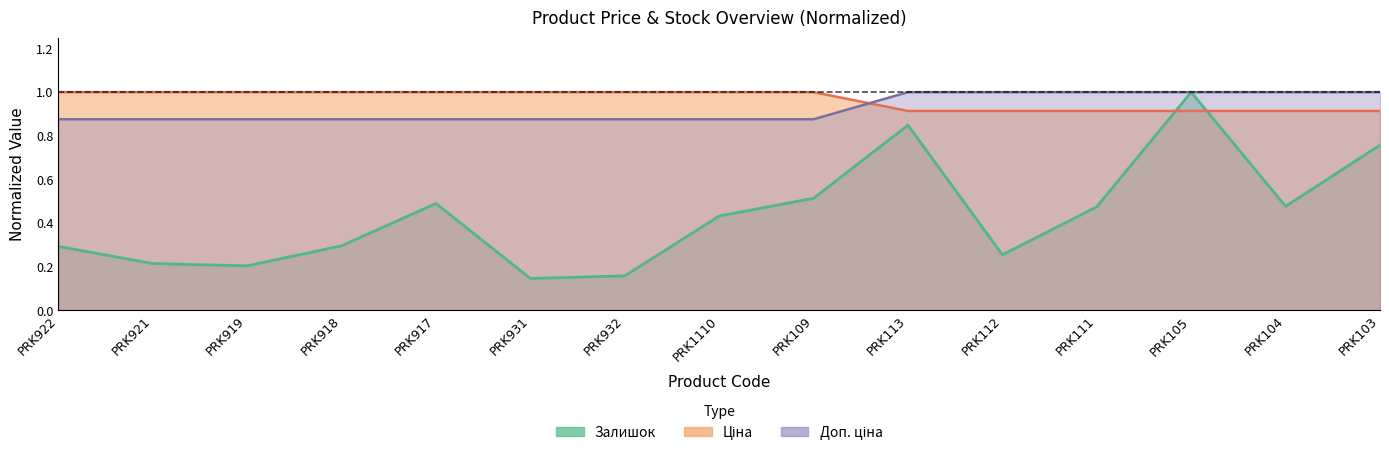

Count the number of categories in the chart.

15